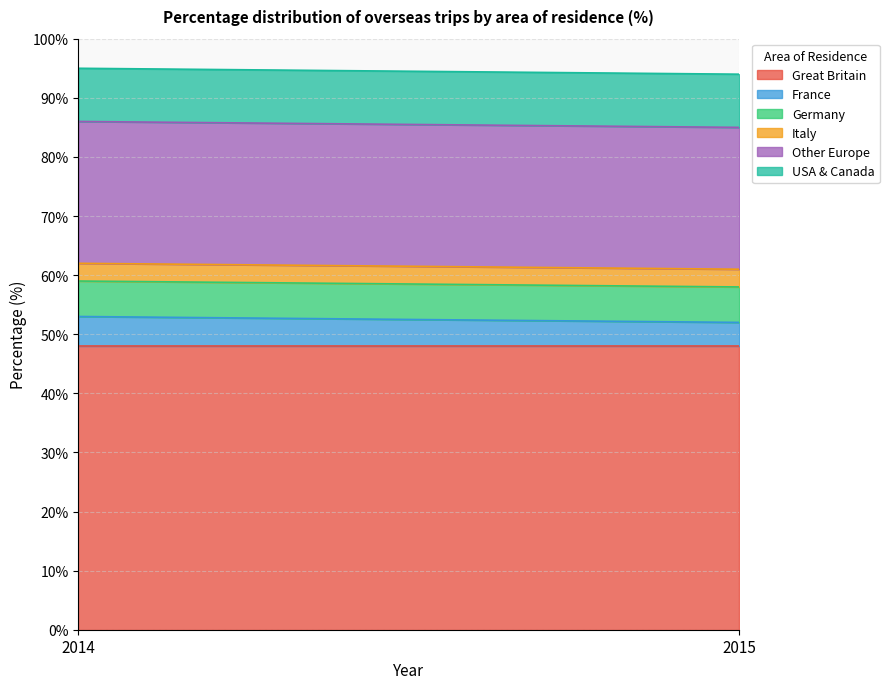

Read the Italy value at 2014.

3